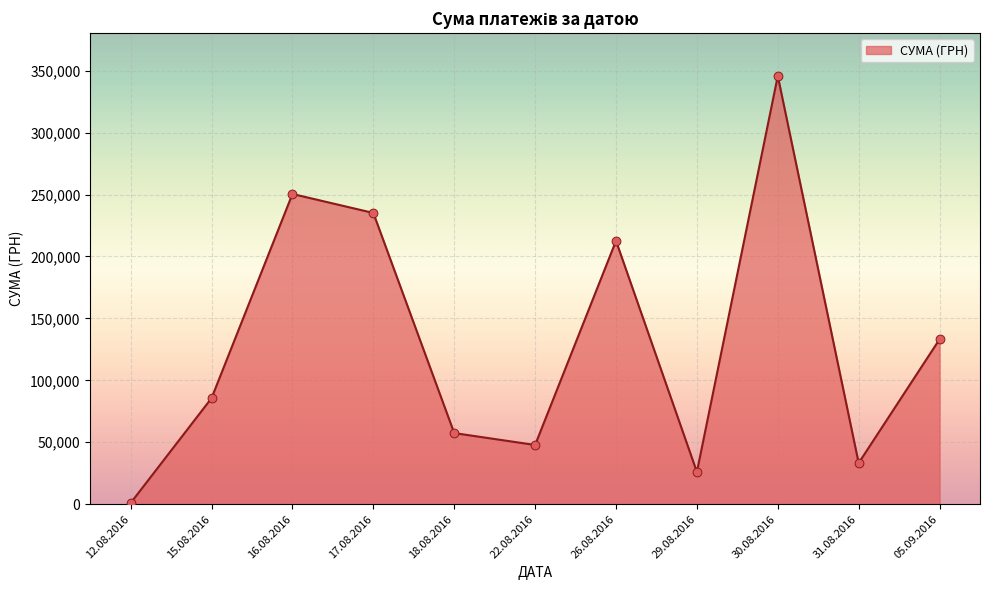

Between 18.08.2016 and 16.08.2016, which is larger?

16.08.2016